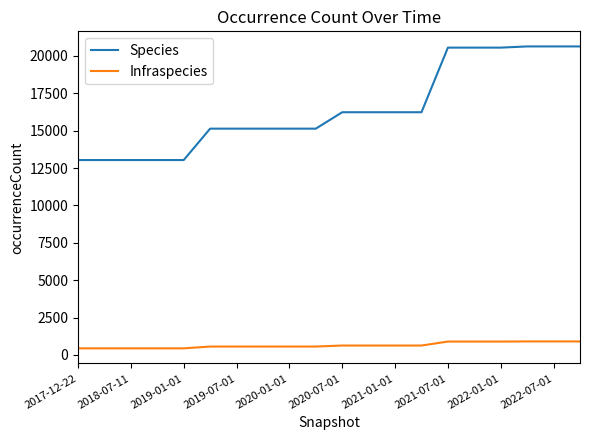

List the series in order of their overall mean, highest first.

Species, Infraspecies